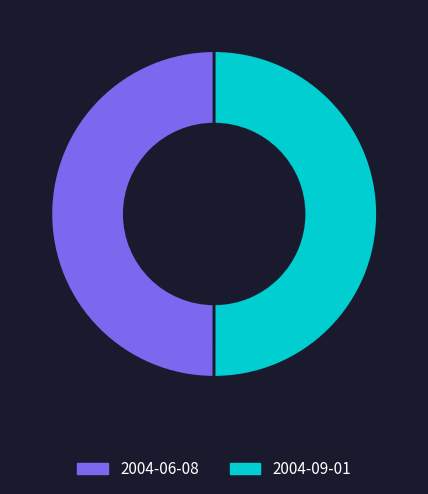

What is the ratio of the value at 2004-06-08 to the value at 2004-09-01?

1.0